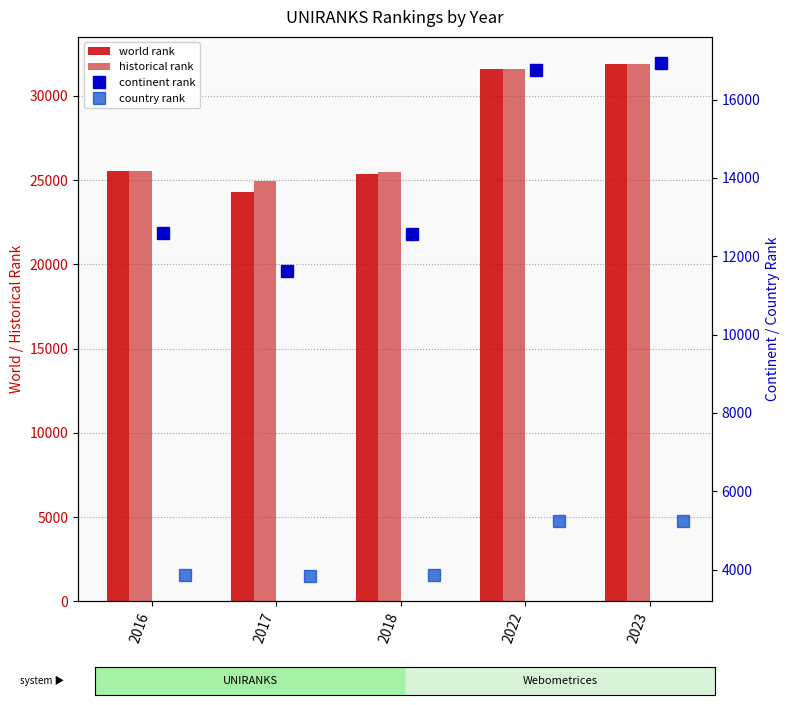

What is the total value across all series at 2017?

64710